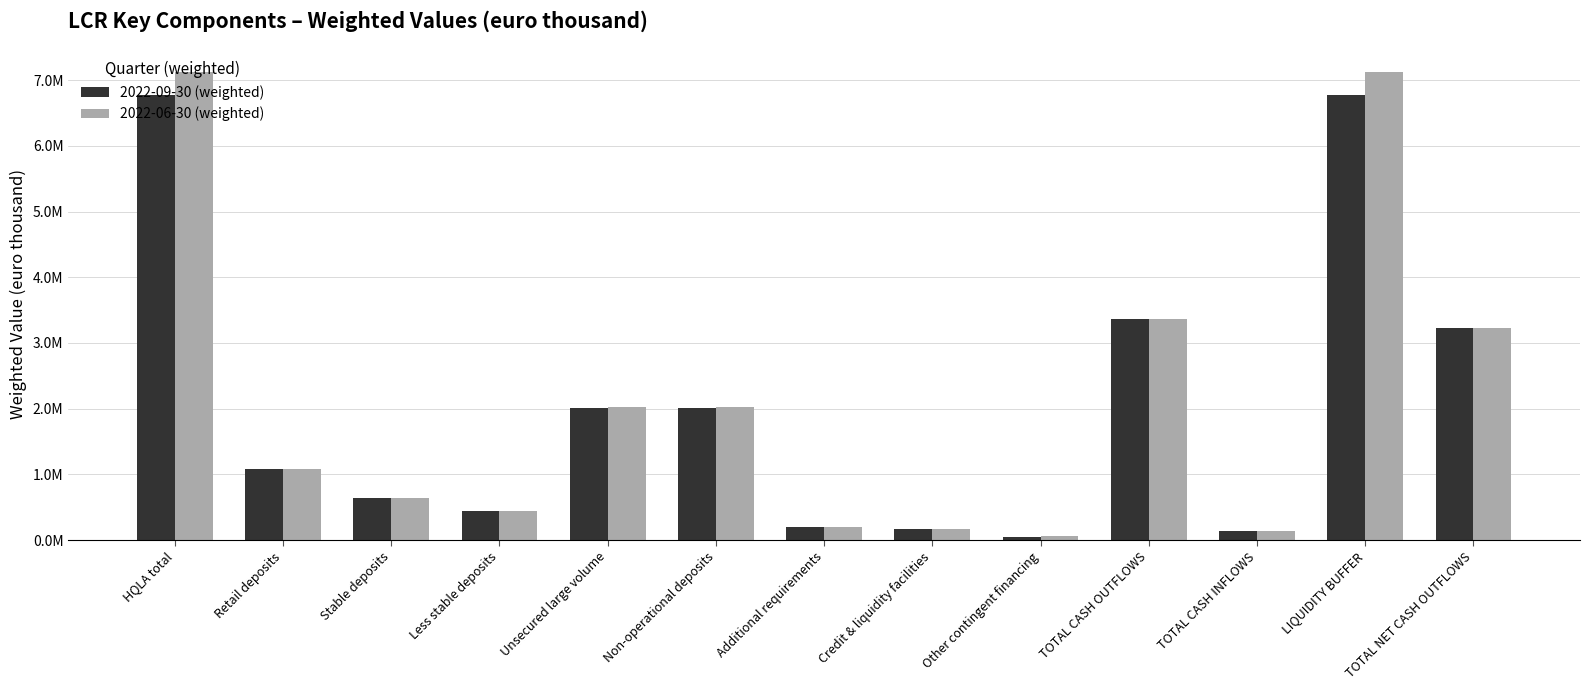

What is the difference between the second highest and second lowest values in the 2022-06-30 (weighted) series?

6986856